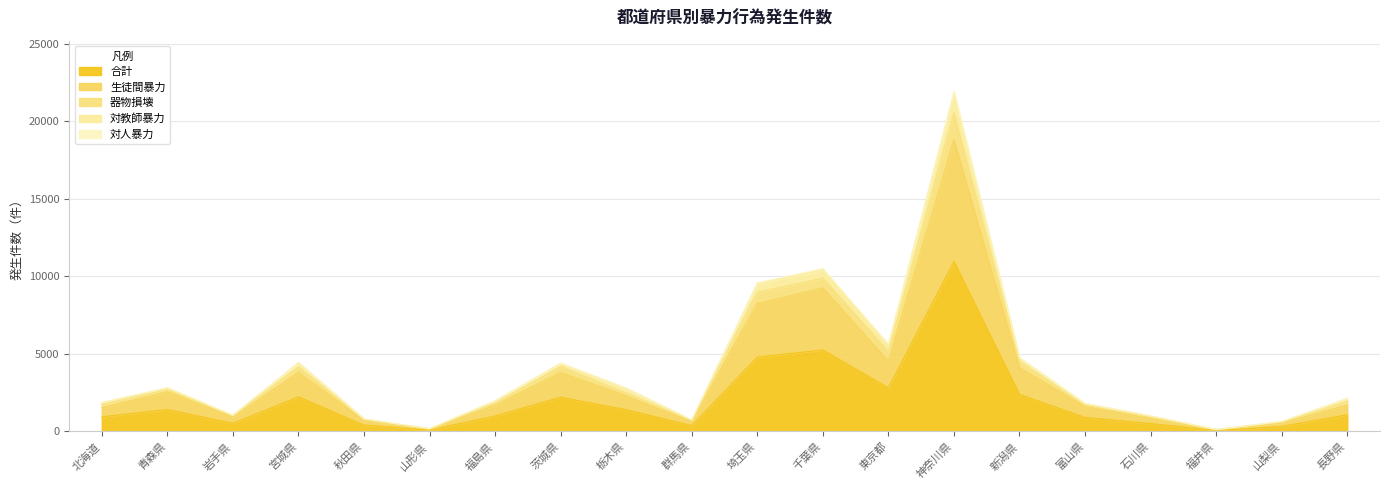

In 対教師暴力, how many points are lower than both neighbors (excluding endpoints)?

5